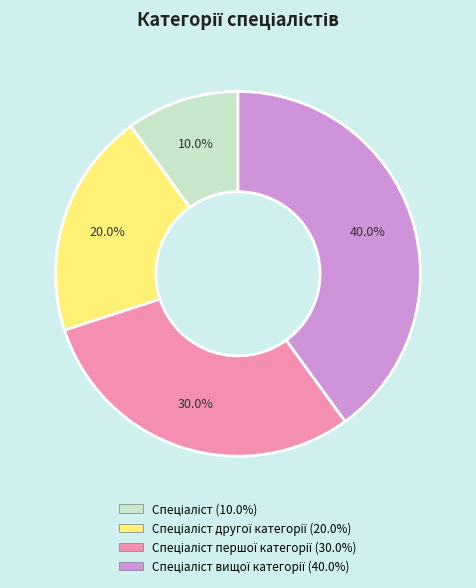

Is there any slice that represents more than half of the pie?

No